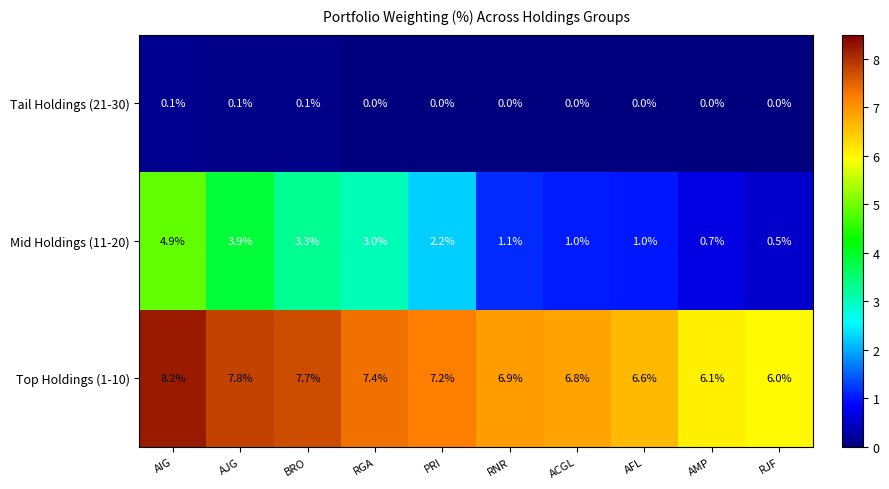

The value of Top Holdings (1-10) at ACGL is 6.8. True or false?

True